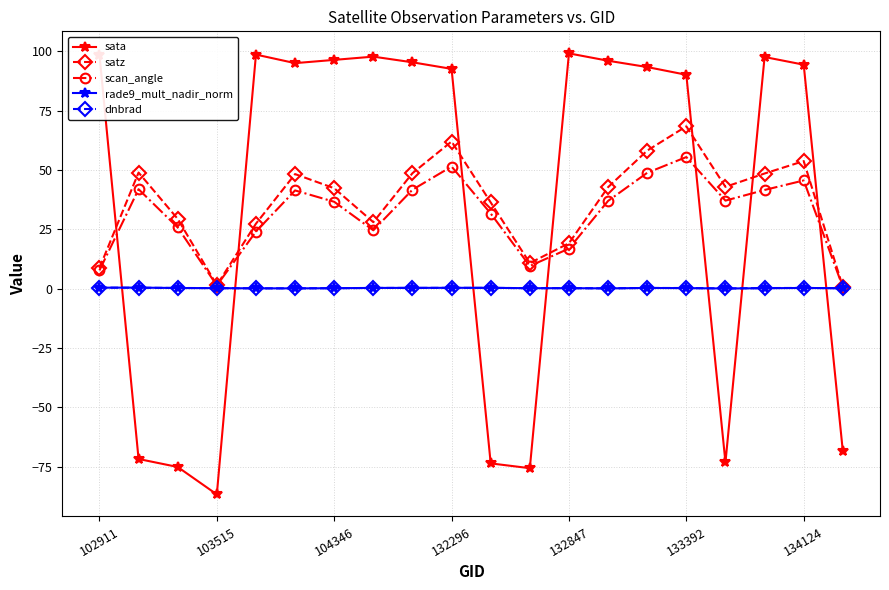

What is the difference between the second highest and minimum values in the dnbrad series?

0.3